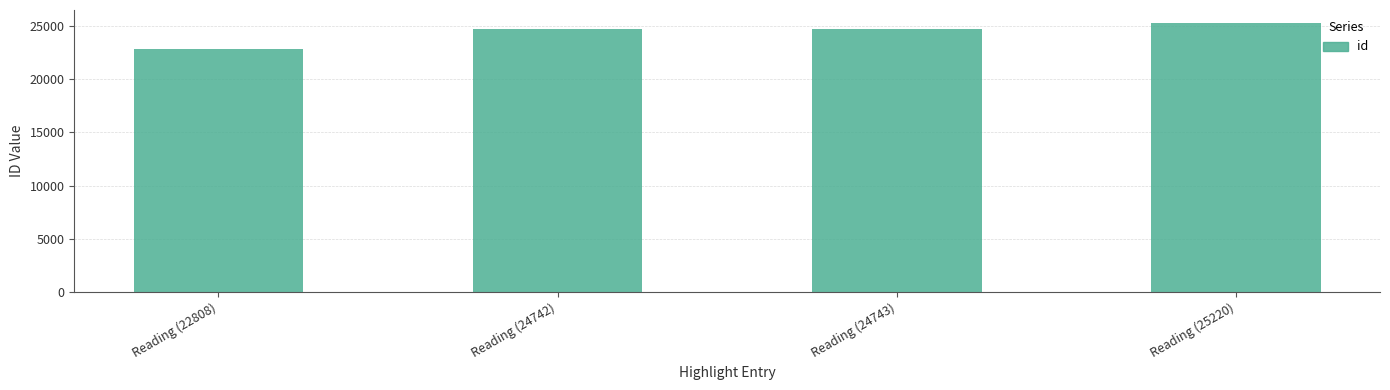

What is the difference between the second highest and minimum values?

1935